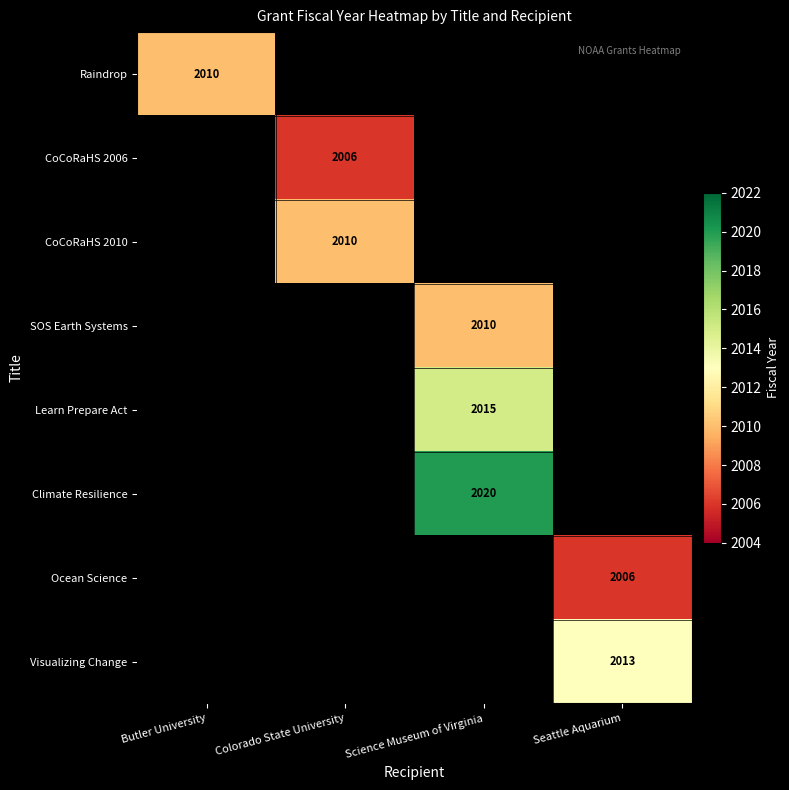

The Learn Prepare Act series shows 675 at Science Museum of Virginia. True or false?

False